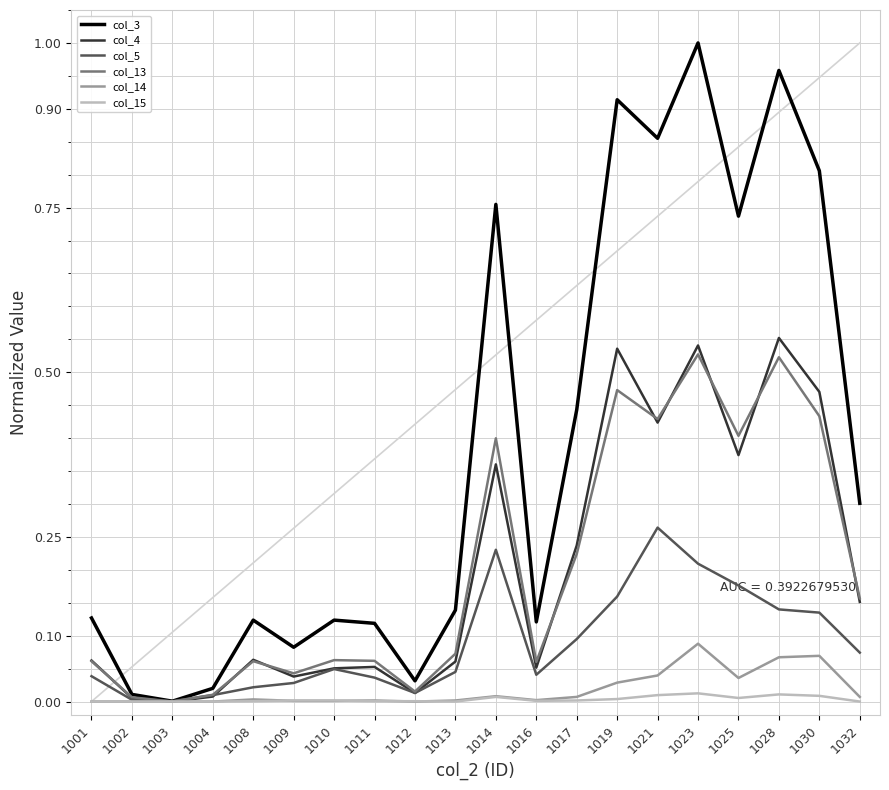

Which series has the largest total across all categories?

col_3